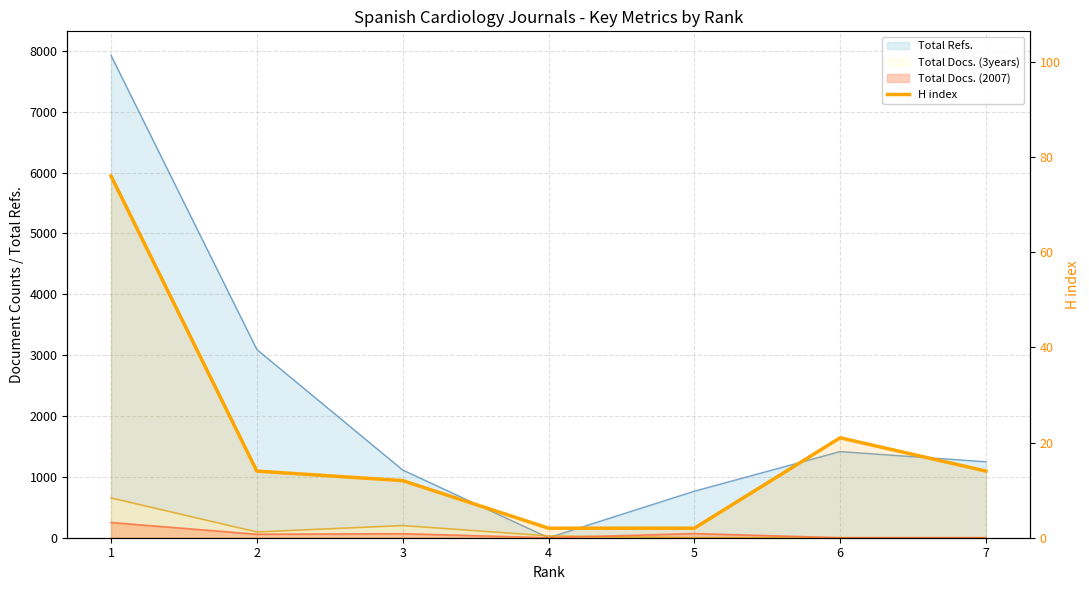

How many lines are shown in the chart?

1